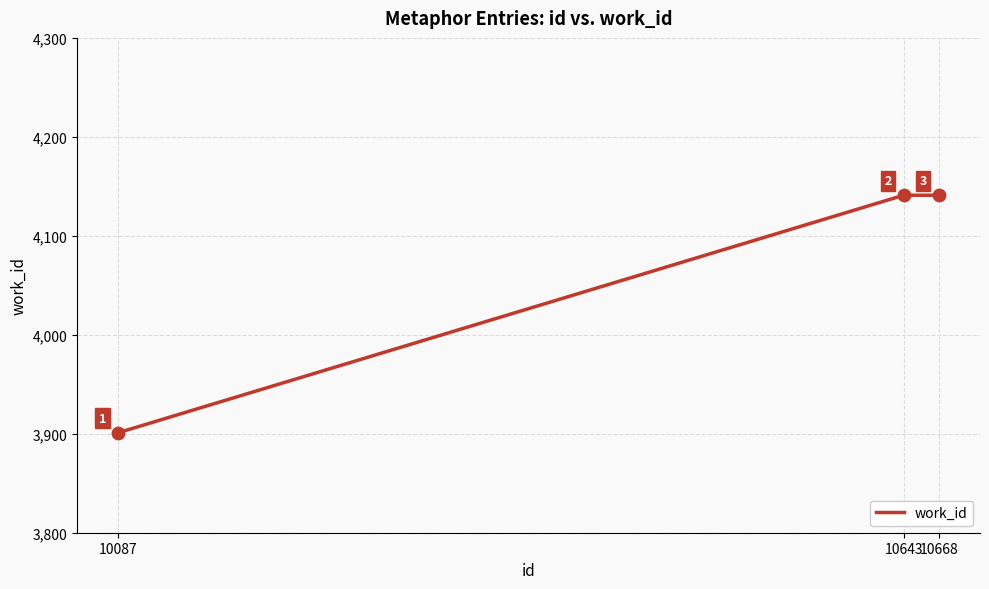

Approximately how many times larger is the value at 10668 compared to 10643?

1.0